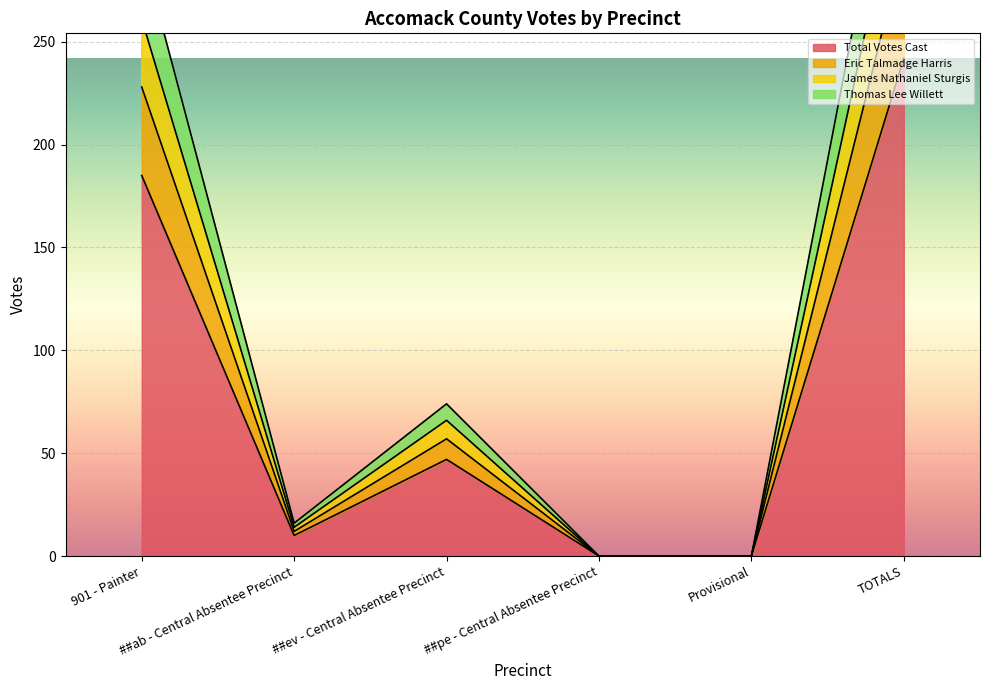

What is the difference between the maximum and second lowest values in the James Nathaniel Sturgis series?

341